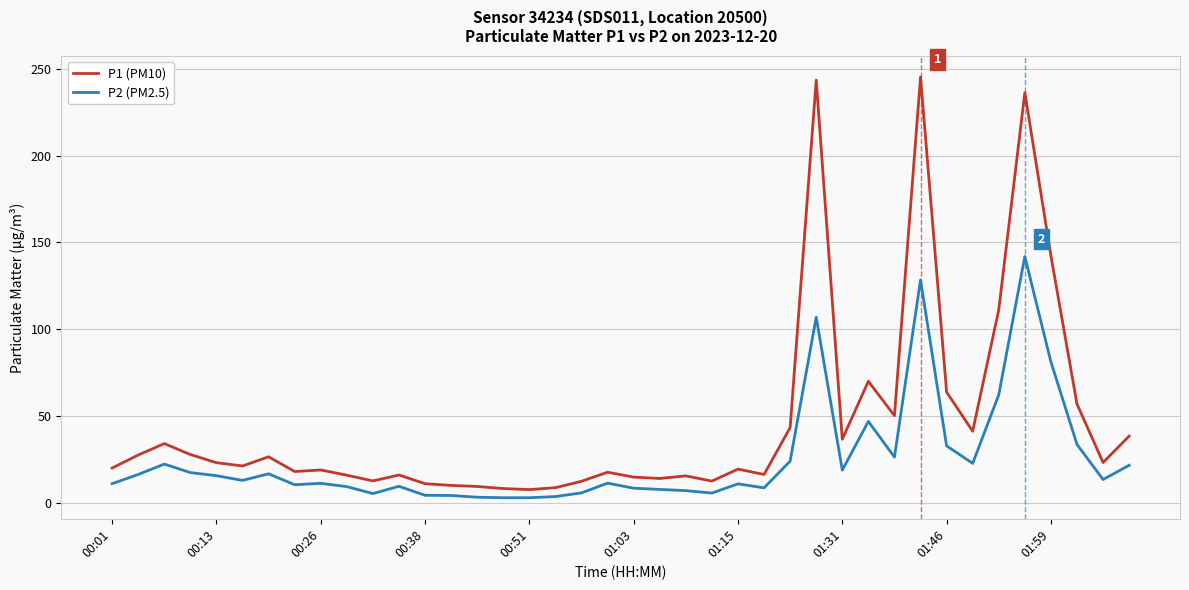

Which series has the widest spread of values?

P1 (PM10)